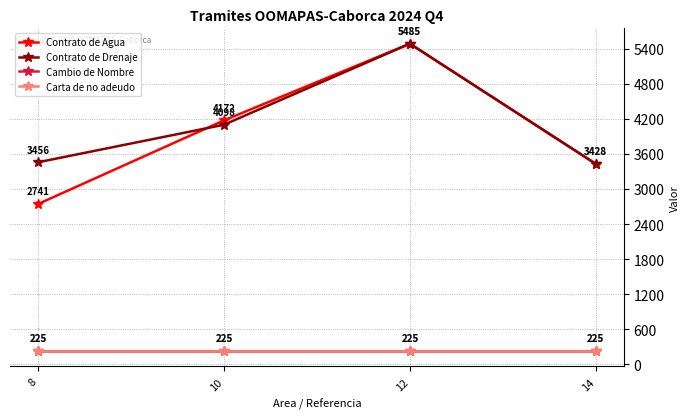

The value of Contrato de Drenaje at 8 is 3456. True or false?

True